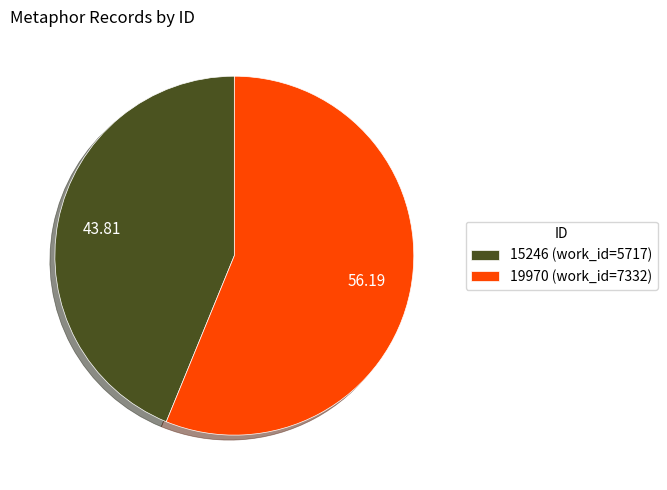

Between 15246 and 19970, which is larger?

19970